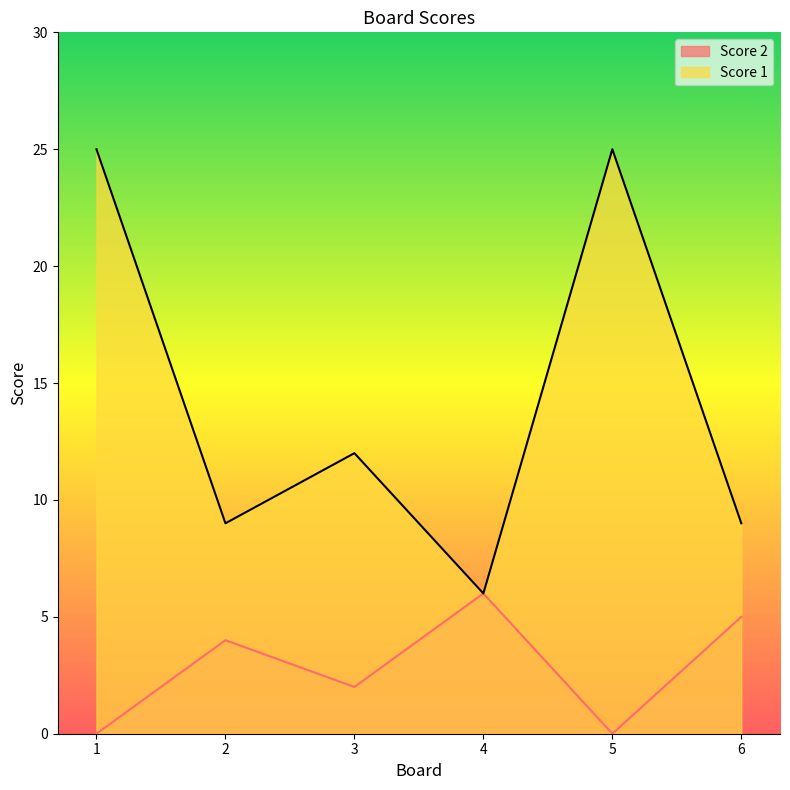

How many distinct data groups are displayed?

2